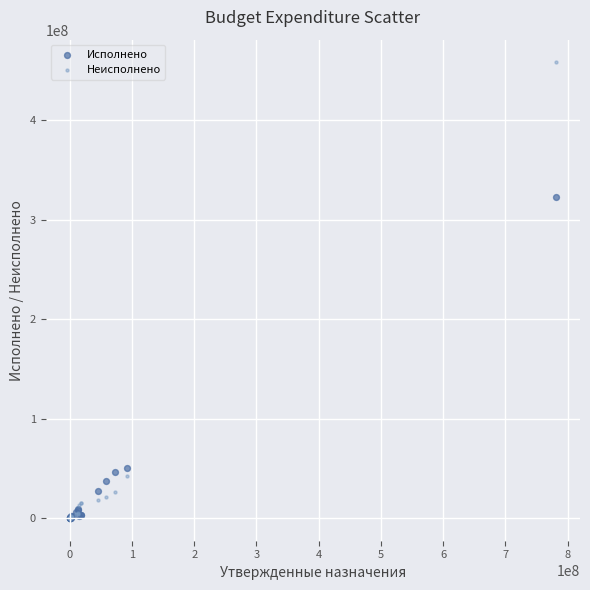

Across all series, what Y value is closest to 229087402?

322853841.2